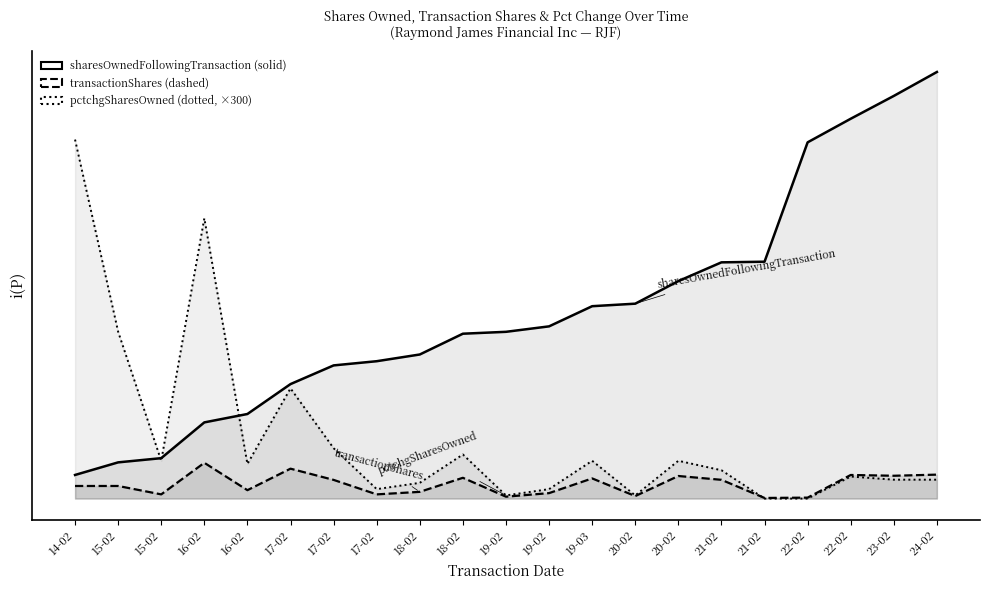

The value of pctchgSharesOwned at 19-02 is 900. True or false?

True